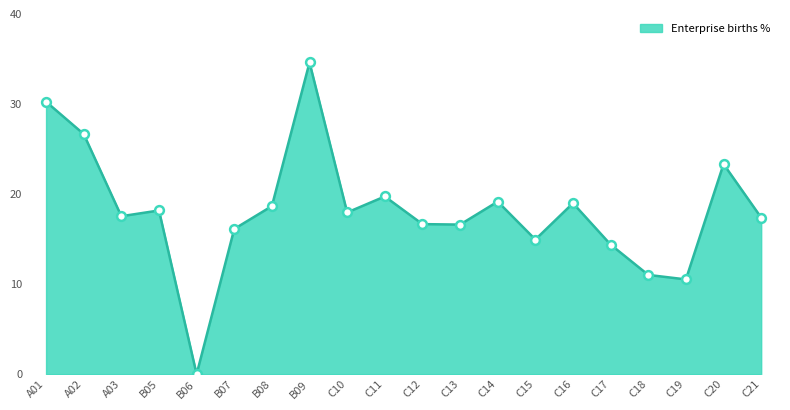

What is the change in value from C18 to C20?

+12.3